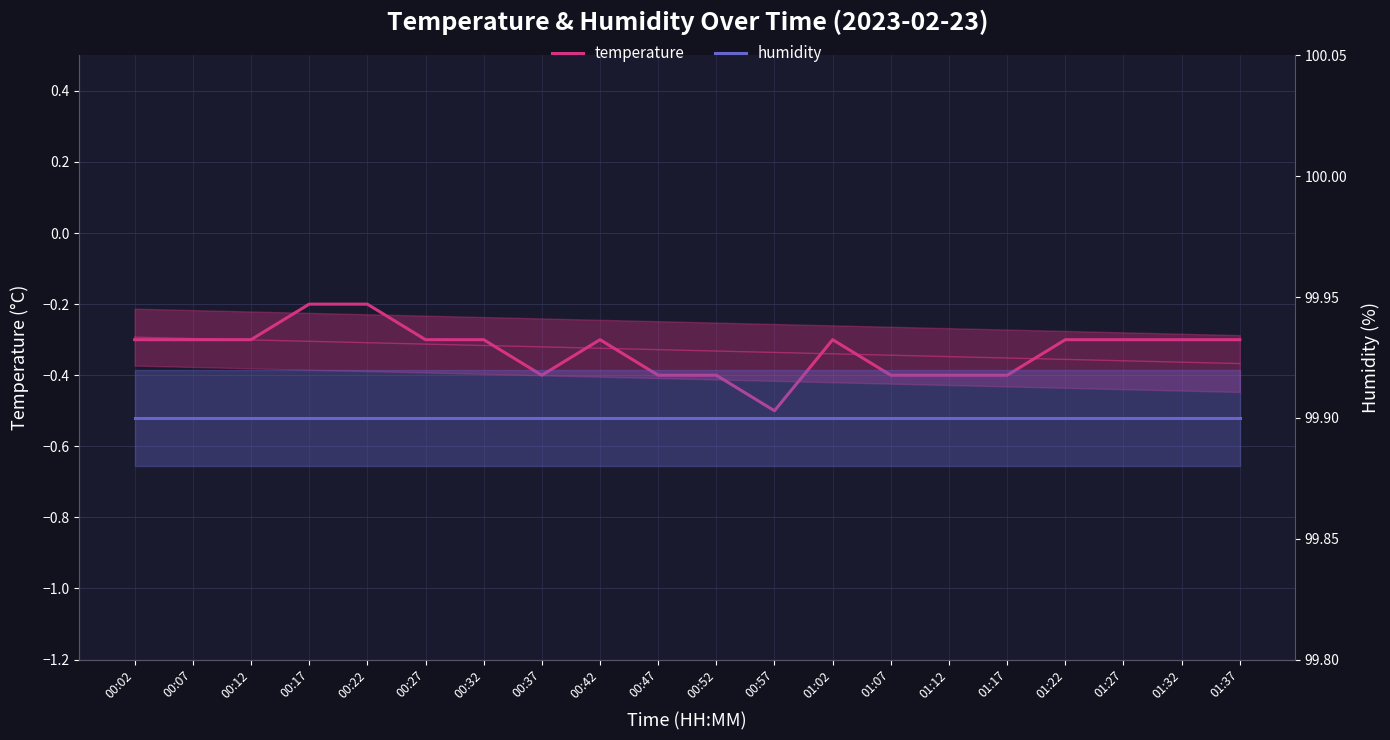

Read the humidity value at 01:37.

99.9